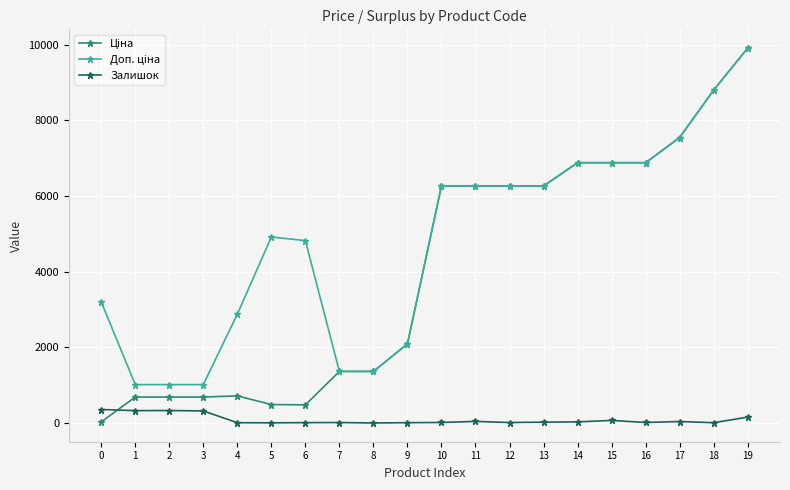

The value of Залишок at 8 is 4.0. True or false?

True